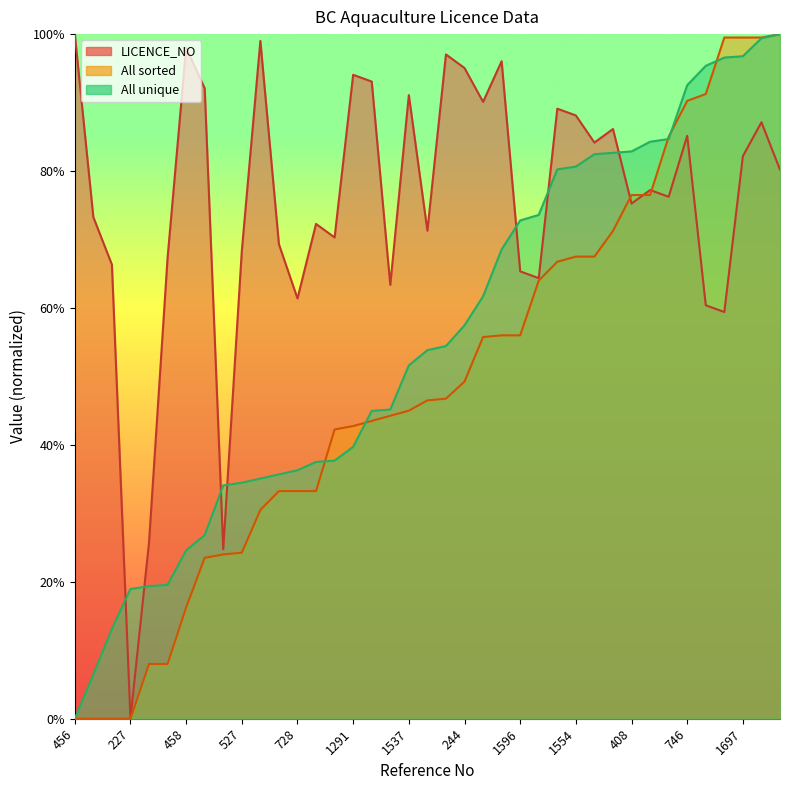

Between which two adjacent categories do LICENCE_NO and All unique first intersect?

224 and 227